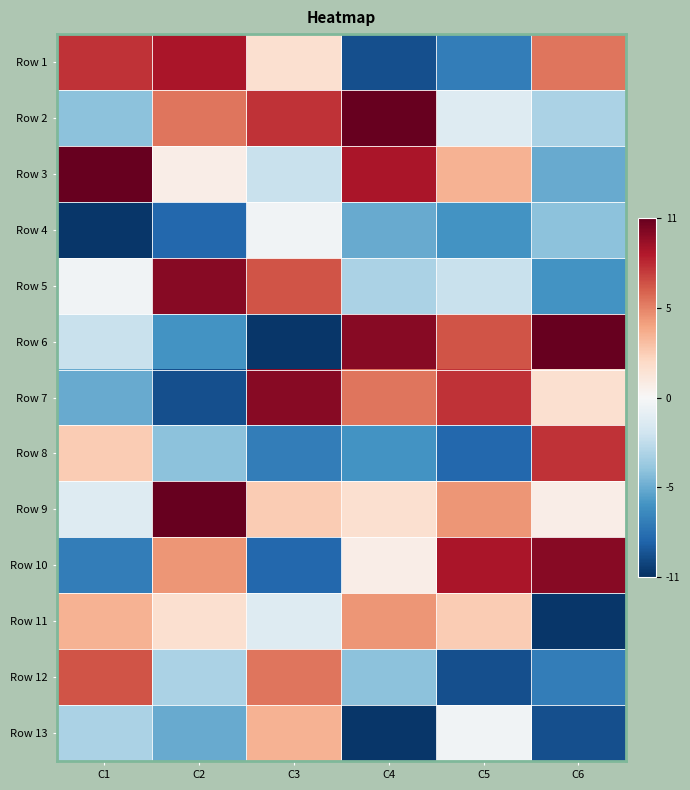

Reading right to left, what are all the values shown in this chart?

Row 1: C6=5.7	C5=-7.3	C4=-9.3	C3=1.7	C2=8.7	C1=7.7
Row 2: C6=-3.3	C5=-1.3	C4=10.7	C3=7.7	C2=5.7	C1=-4.3
Row 3: C6=-5.3	C5=3.7	C4=8.7	C3=-2.3	C2=0.7	C1=10.7
Row 4: C6=-4.3	C5=-6.3	C4=-5.3	C3=-0.3	C2=-8.3	C1=-10.3
Row 5: C6=-6.3	C5=-2.3	C4=-3.3	C3=6.7	C2=9.7	C1=-0.3
Row 6: C6=10.7	C5=6.7	C4=9.7	C3=-10.3	C2=-6.3	C1=-2.3
Row 7: C6=1.7	C5=7.7	C4=5.7	C3=9.7	C2=-9.3	C1=-5.3
Row 8: C6=7.7	C5=-8.3	C4=-6.3	C3=-7.3	C2=-4.3	C1=2.7
Row 9: C6=0.7	C5=4.7	C4=1.7	C3=2.7	C2=10.7	C1=-1.3
Row 10: C6=9.7	C5=8.7	C4=0.7	C3=-8.3	C2=4.7	C1=-7.3
Row 11: C6=-10.3	C5=2.7	C4=4.7	C3=-1.3	C2=1.7	C1=3.7
Row 12: C6=-7.3	C5=-9.3	C4=-4.3	C3=5.7	C2=-3.3	C1=6.7
Row 13: C6=-9.3	C5=-0.3	C4=-10.3	C3=3.7	C2=-5.3	C1=-3.3